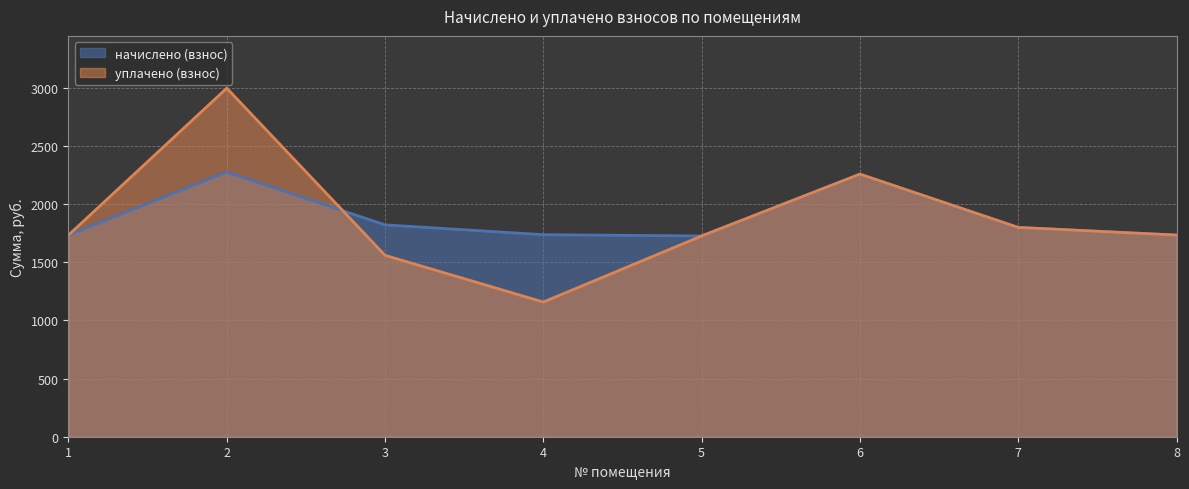

How many data points does each series have?

8